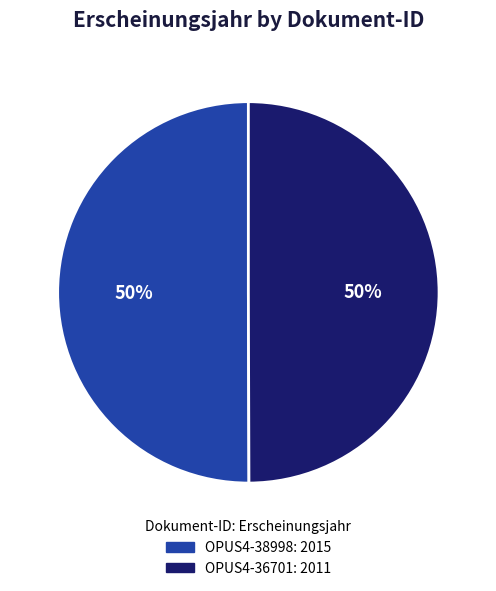

To the nearest percent, what percentage of the pie is OPUS4-38998?

50%